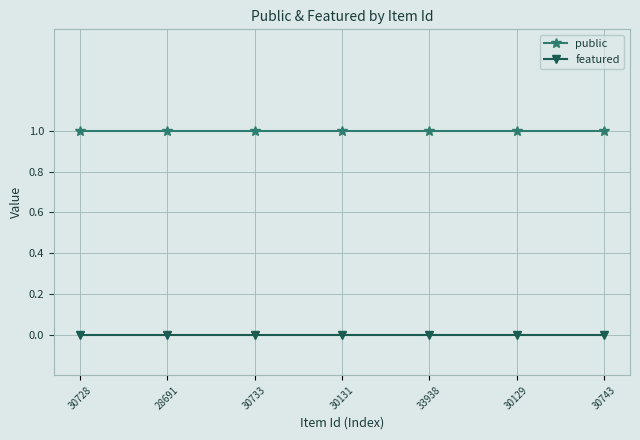

The featured series shows 0 at 30131. True or false?

True